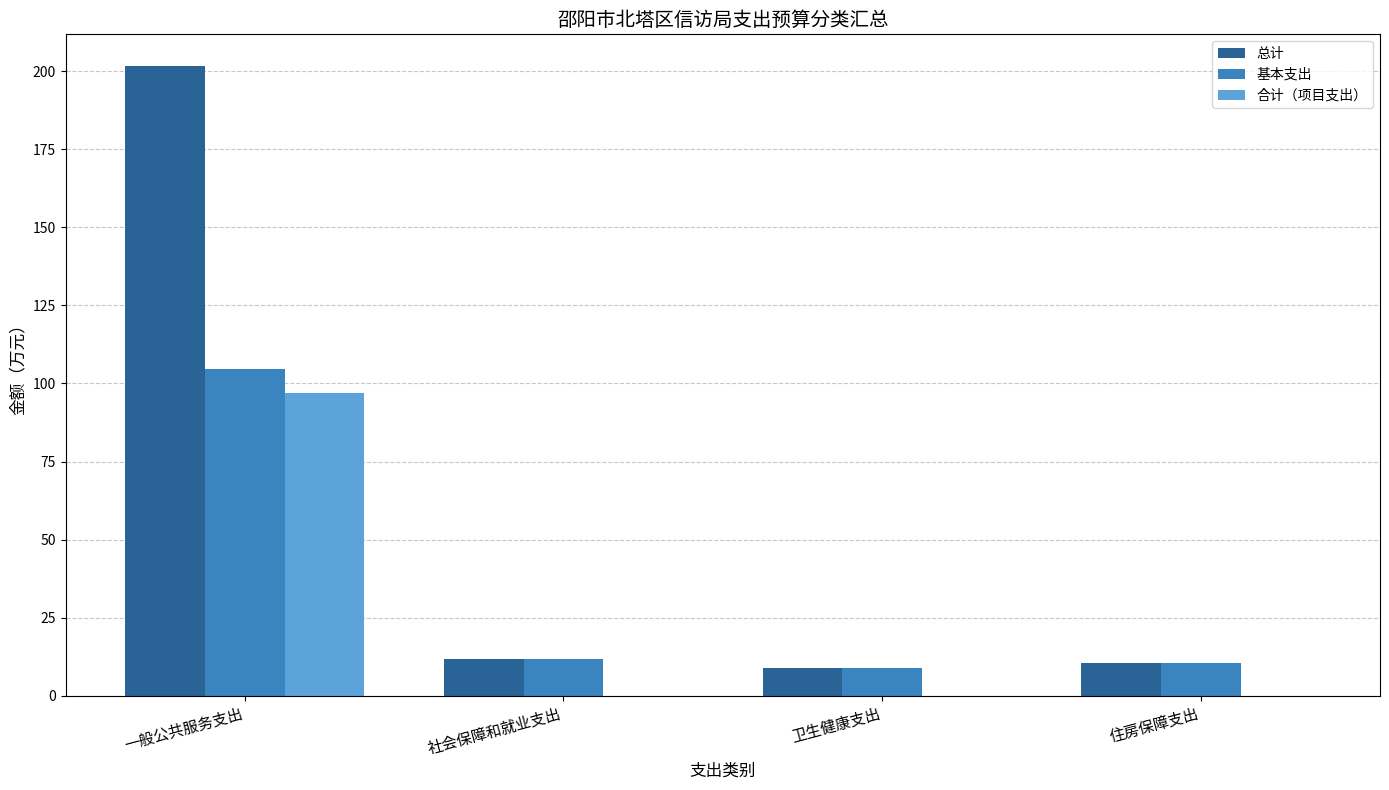

Is it true that 合计（项目支出） equals 66.5 at 住房保障支出?

False